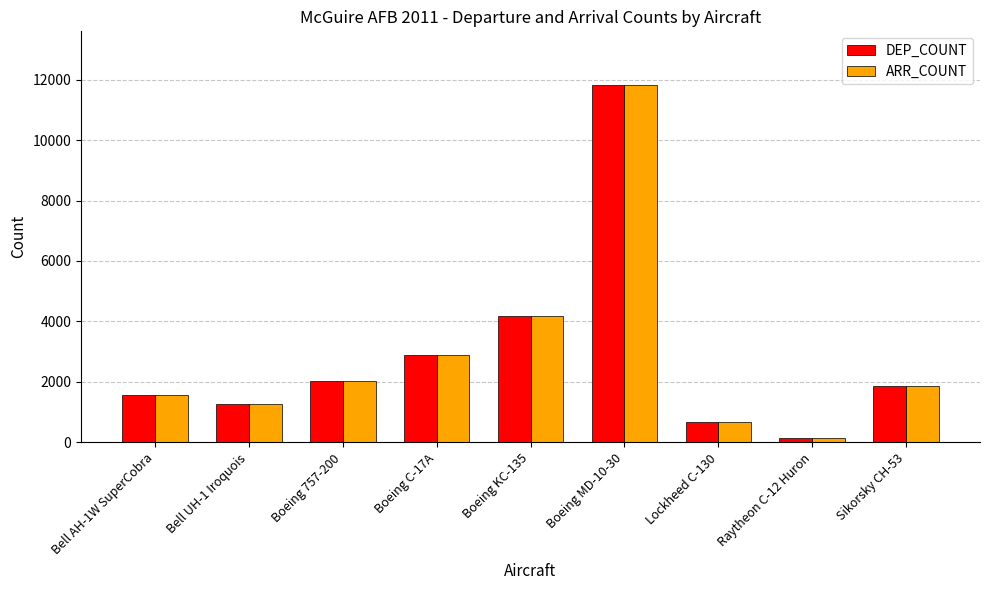

What is the sum of all DEP_COUNT values?

26439